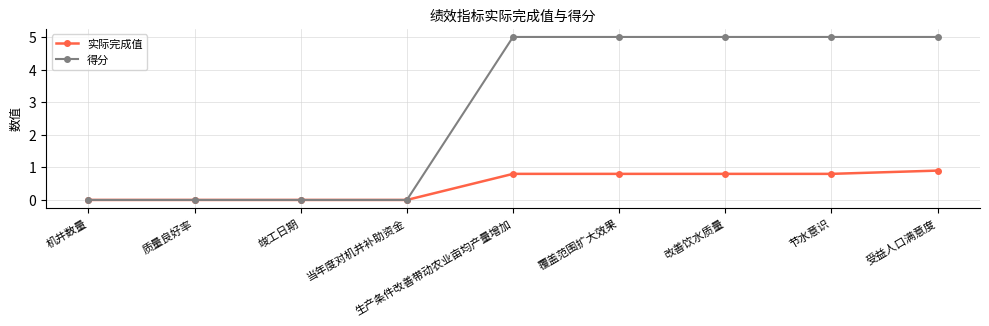

Is this an area chart (filled region under the line)?

No